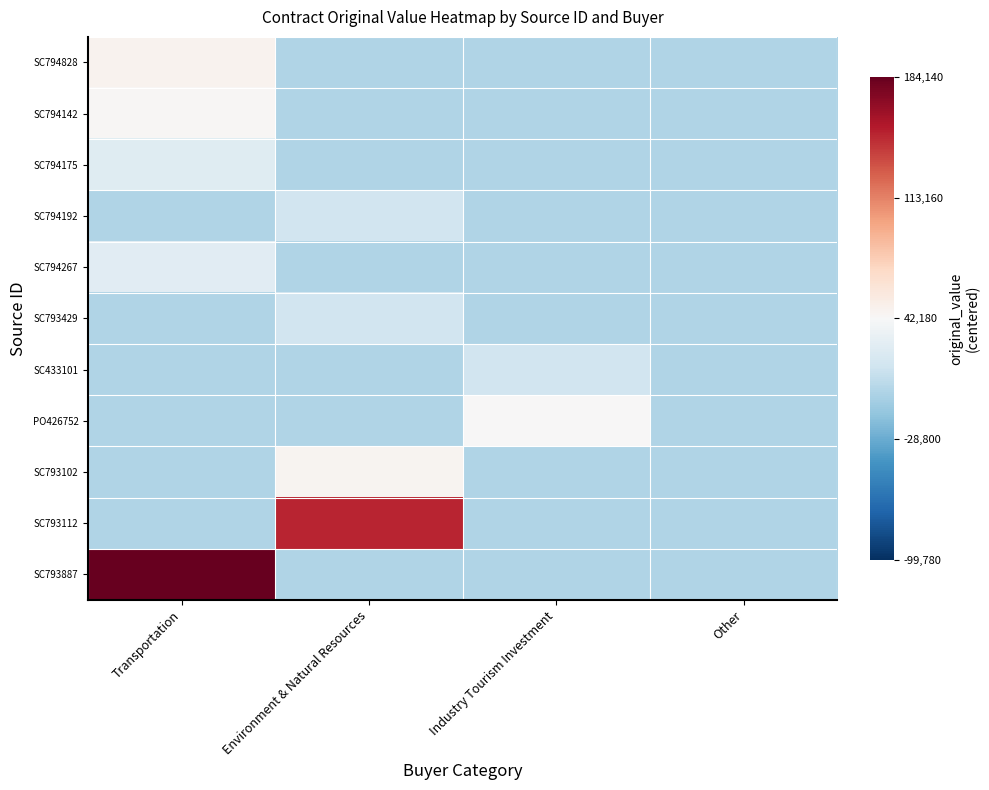

Which label corresponds to the smallest value in the chart?

Environment & Natural Resources